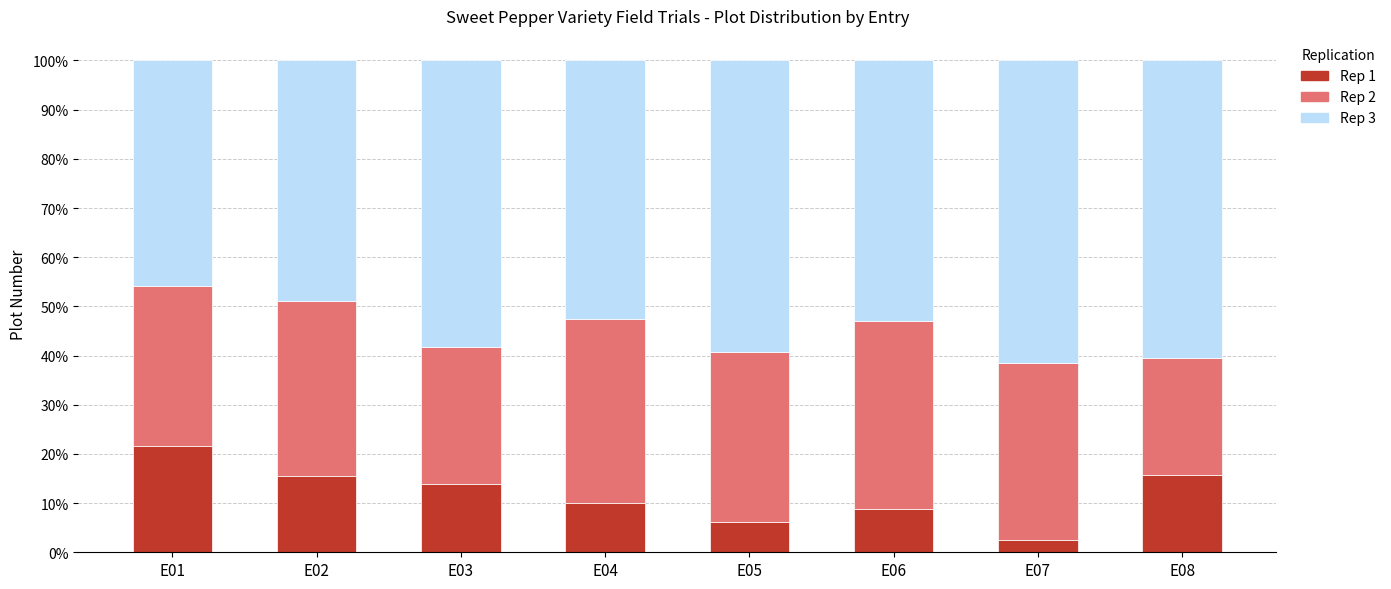

True or false: Rep 1 has a value of 2.3 at E04.

False